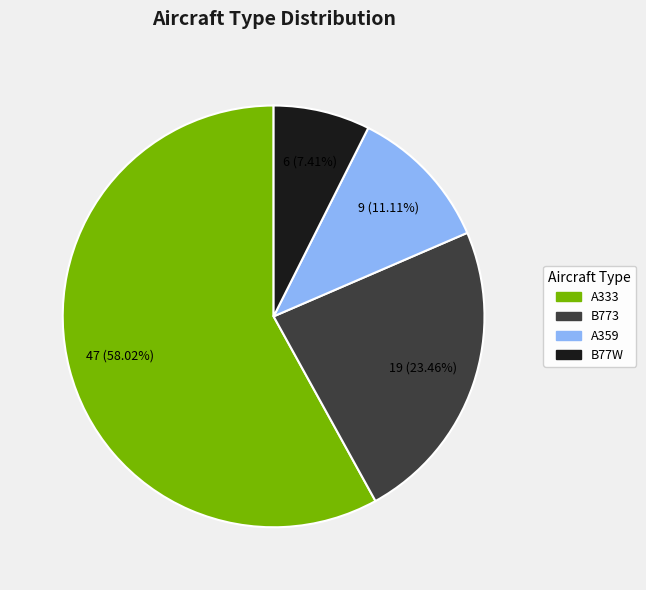

Is there any slice that represents more than half of the pie?

Yes